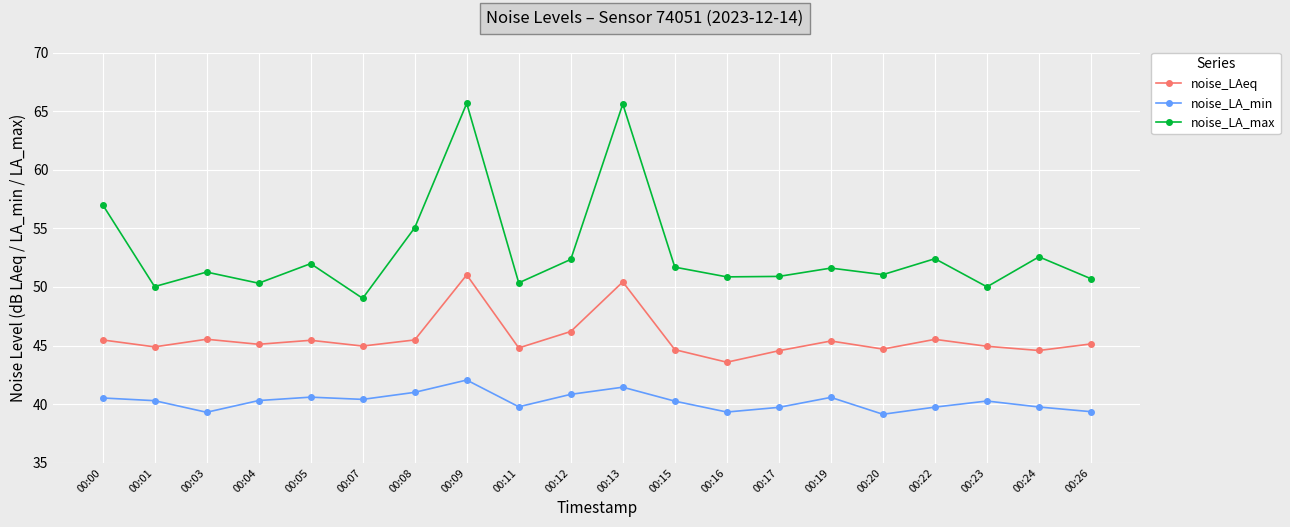

Rank the series by their maximum value, from highest to lowest.

noise_LA_max, noise_LAeq, noise_LA_min